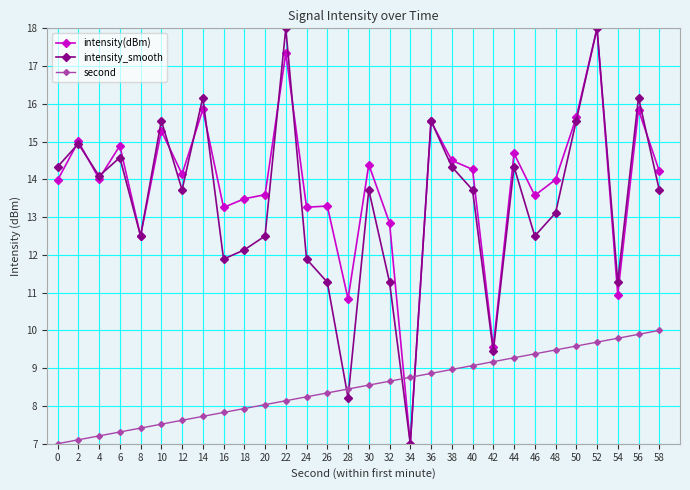

Rank the series at 12 from highest to lowest value.

intensity(dBm), intensity_smooth, second